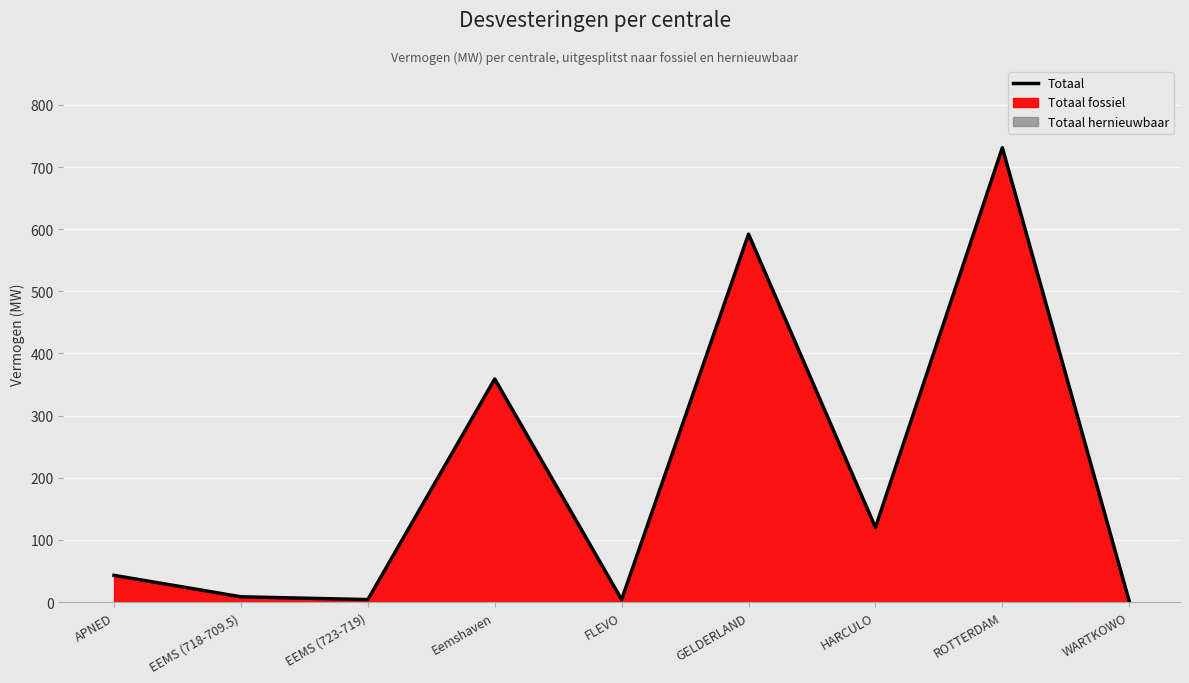

Where is the first local maximum?

Eemshaven